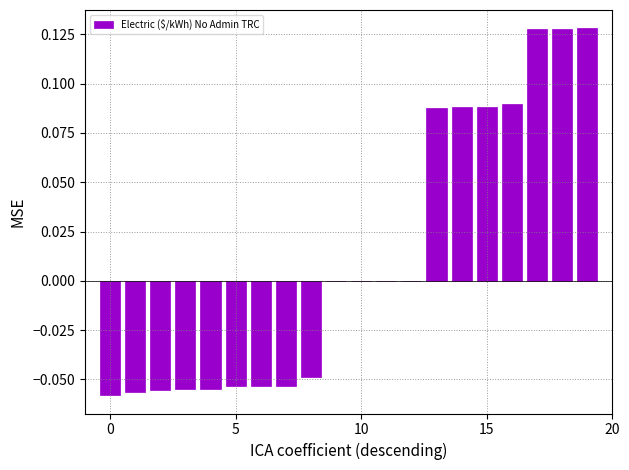

Are the bars horizontal?

No